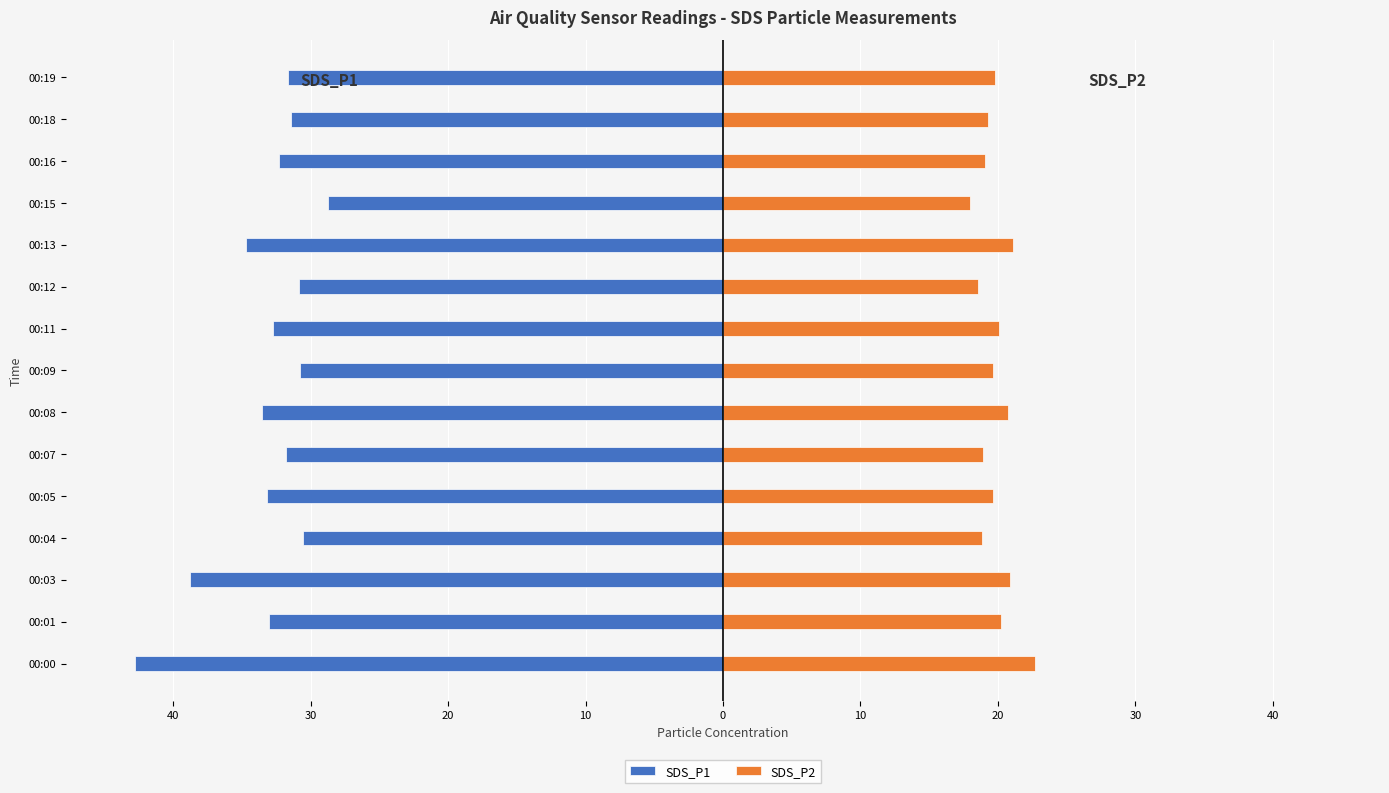

True or false: SDS_P1 has a value of -20.9 at 20.

False